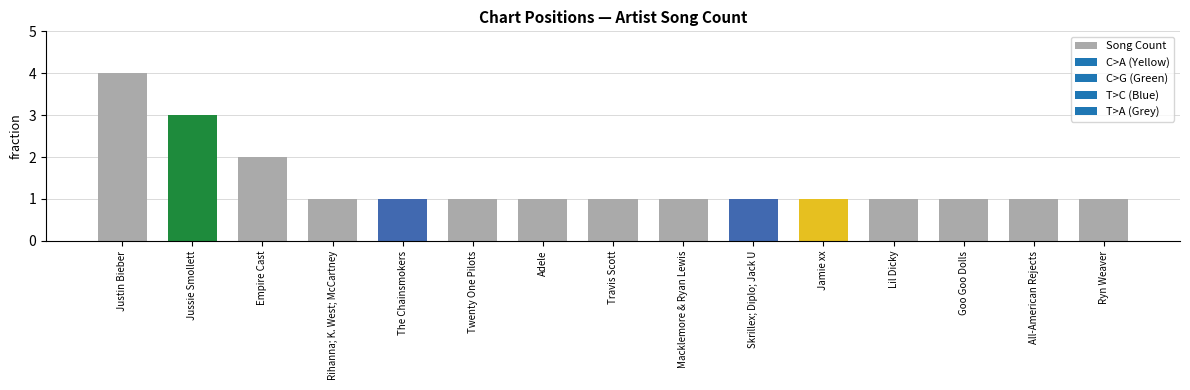

What is the label of the 3rd bar from the left?

Empire Cast